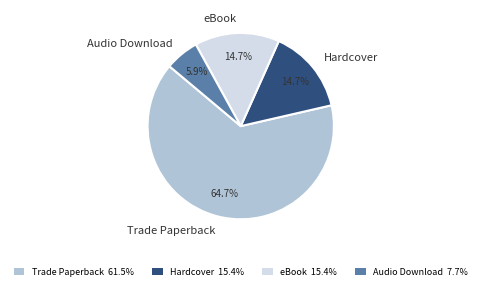

What is the total percentage of eBook and Hardcover?

29.4%